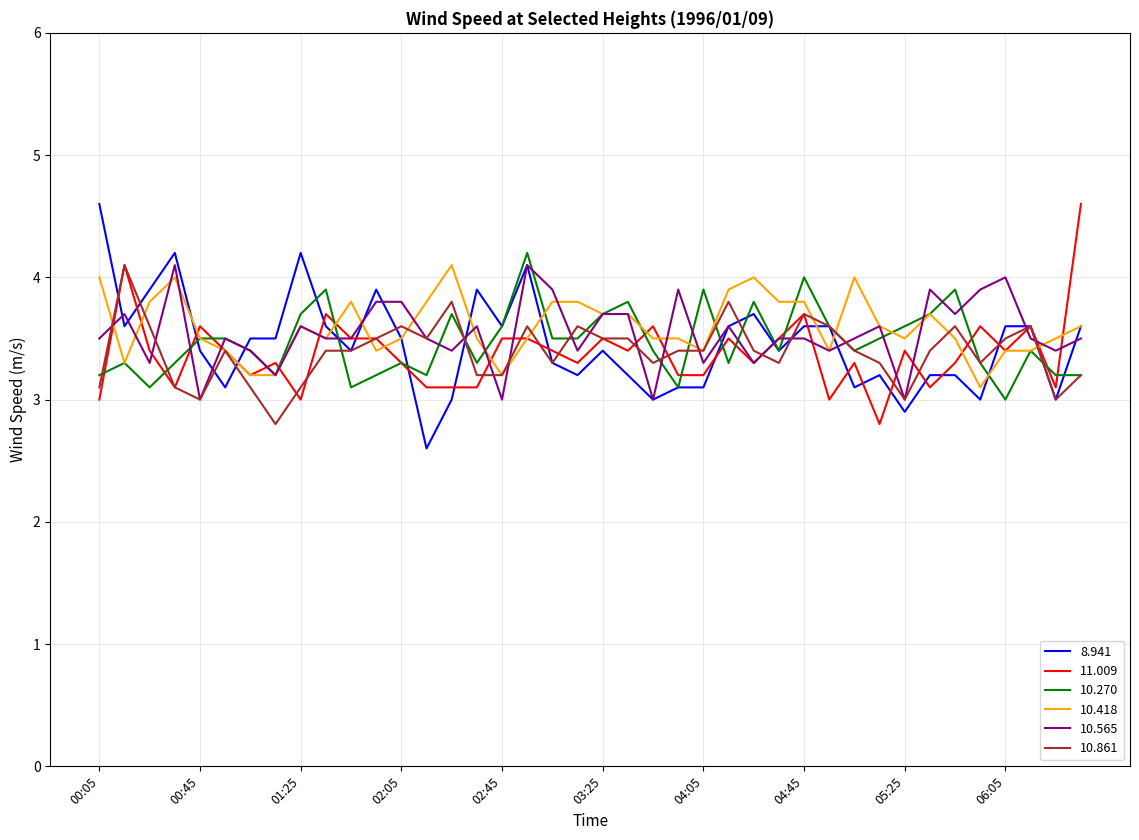

What is the minimum value shown in the chart?

2.6